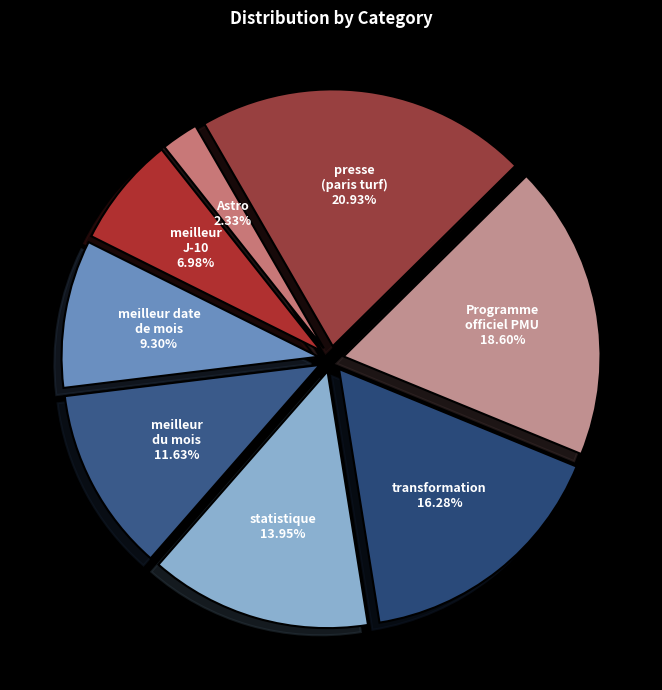

What is the smallest slice in the pie chart?

Astro